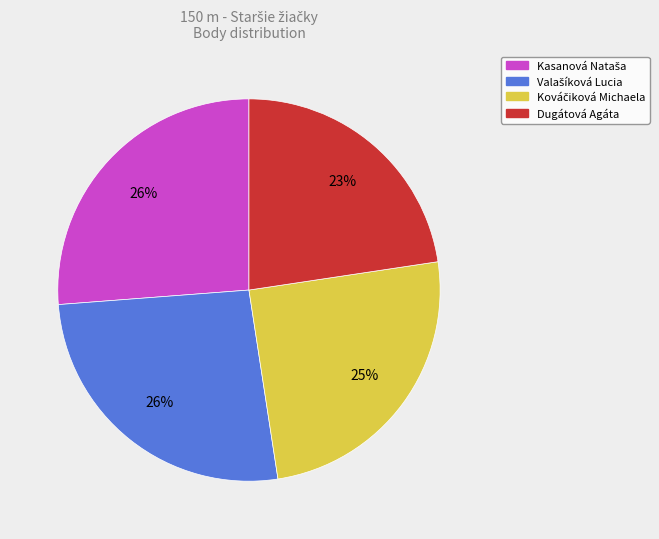

Does any single category account for the majority?

No